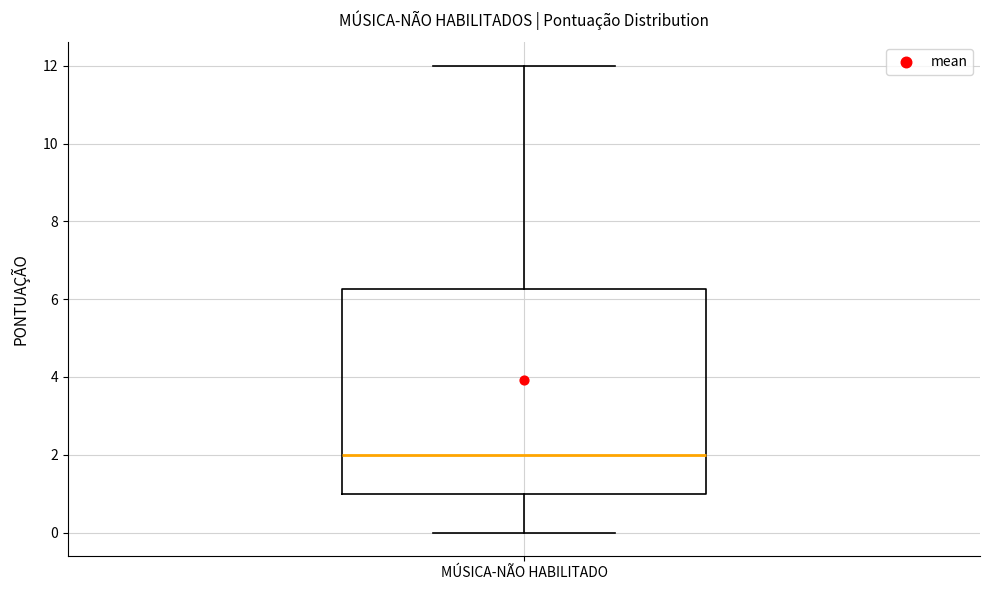

Transcribe this box plot: give where the median line is, the range the box spans, and where the two whiskers end, as read against the y-axis. The values are not printed on the chart, so give them approximately, as read against the axis.

median 2.0, box 1.0 to 6.2, whiskers 0.0 to 12.0